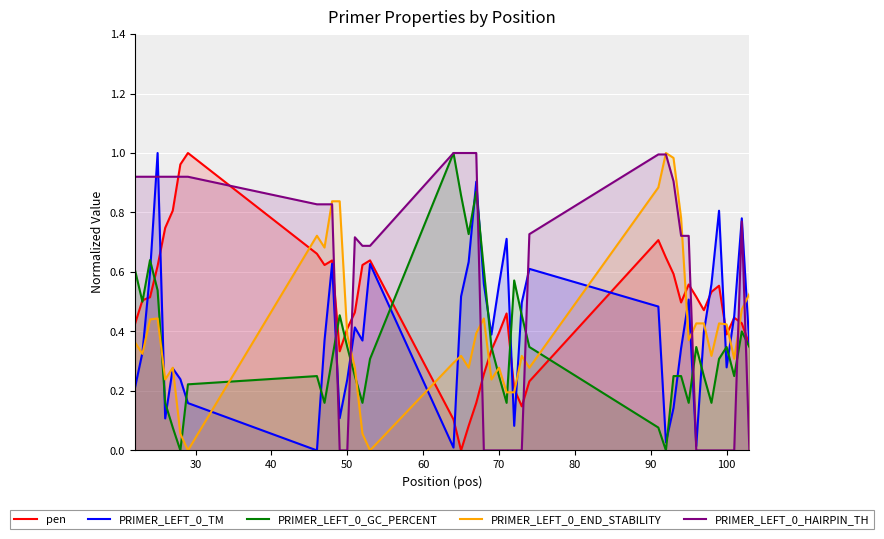

How many interior local valleys does the PRIMER_LEFT_0_GC_PERCENT series have?

10